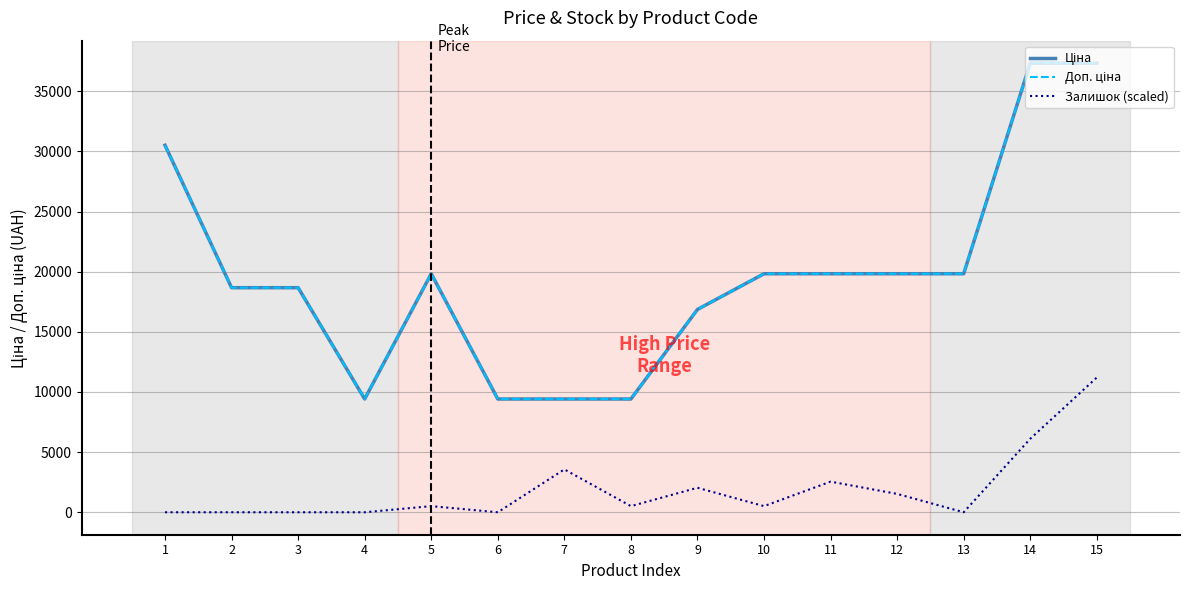

What value does the Доп. ціна series have at 9?

16863.2